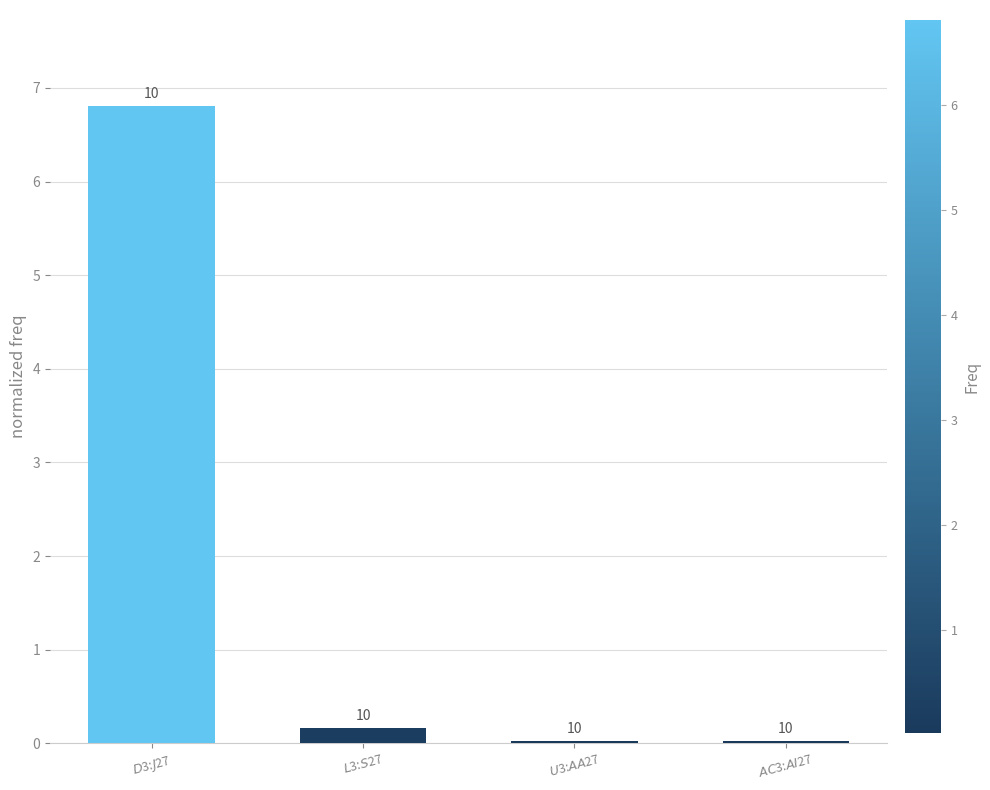

Reading left to right, extract all data points from this chart.

$D$3:$J$27=6.8	$L$3:$S$27=0.2	$U$3:$AA$27=0.0	$AC$3:$AI$27=0.0